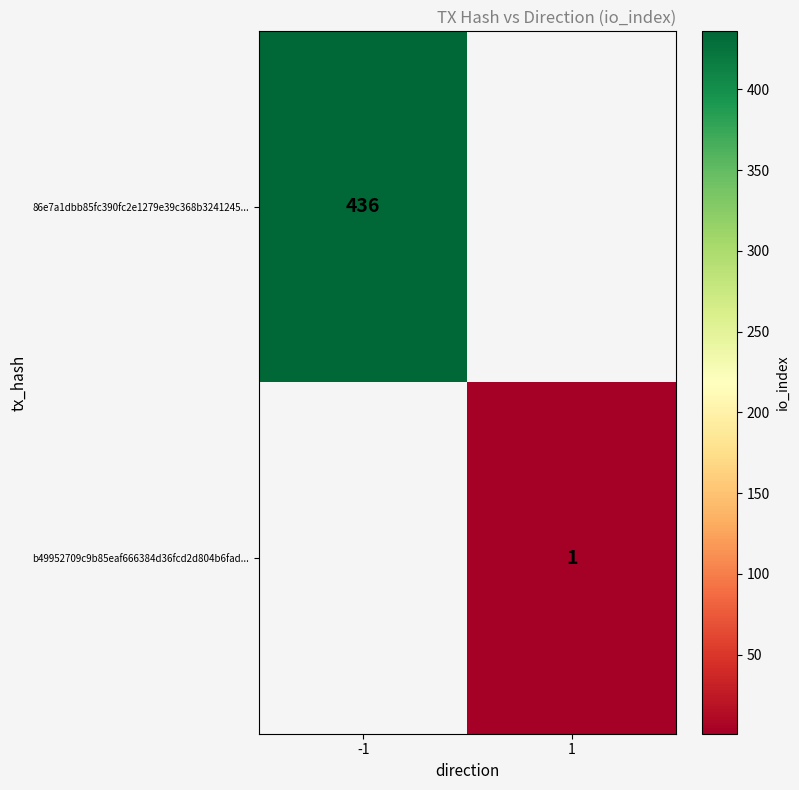

At how many categories does at least one series exceed 305?

1